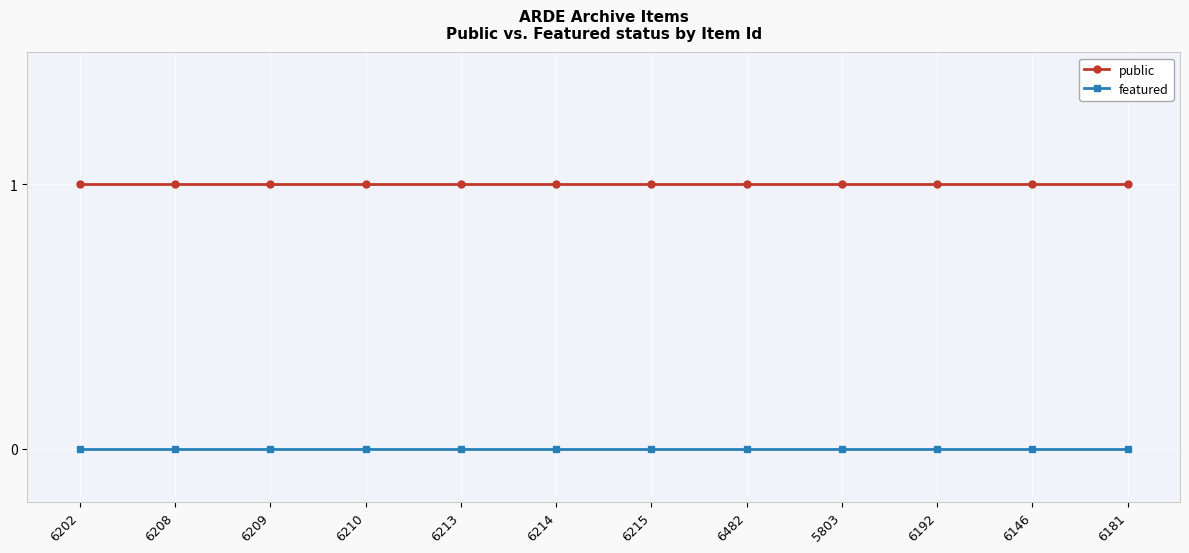

What is the sum of all public values?

12